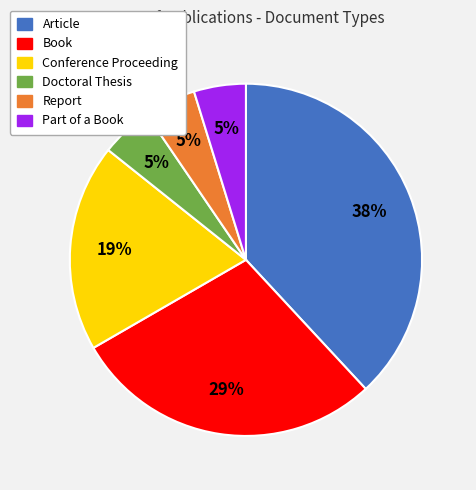

How many slices are in this pie chart?

6